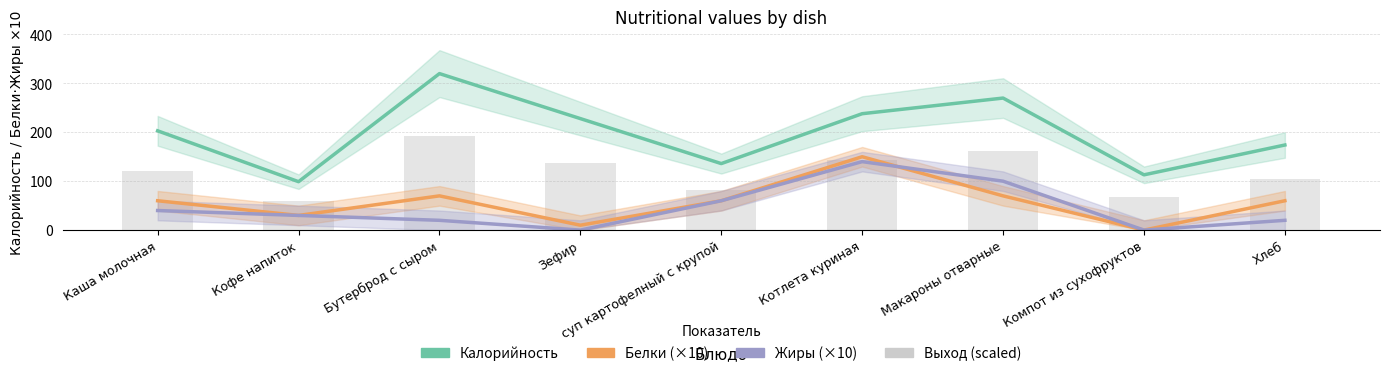

How many positive values does the Белки (×10) series have?

8